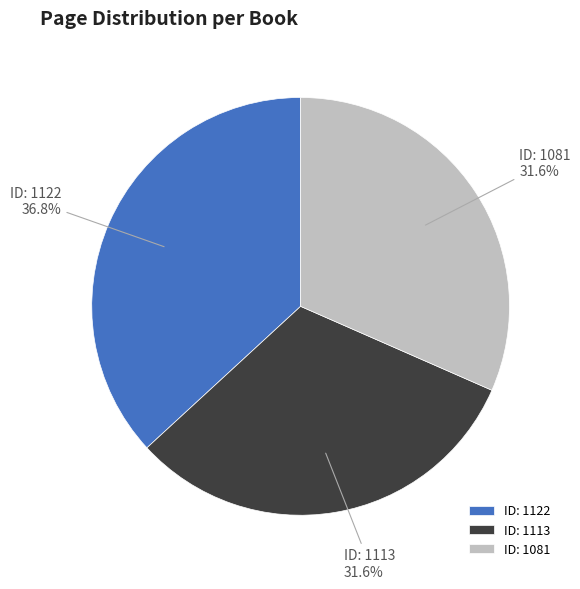

How many segments does this pie chart have?

3